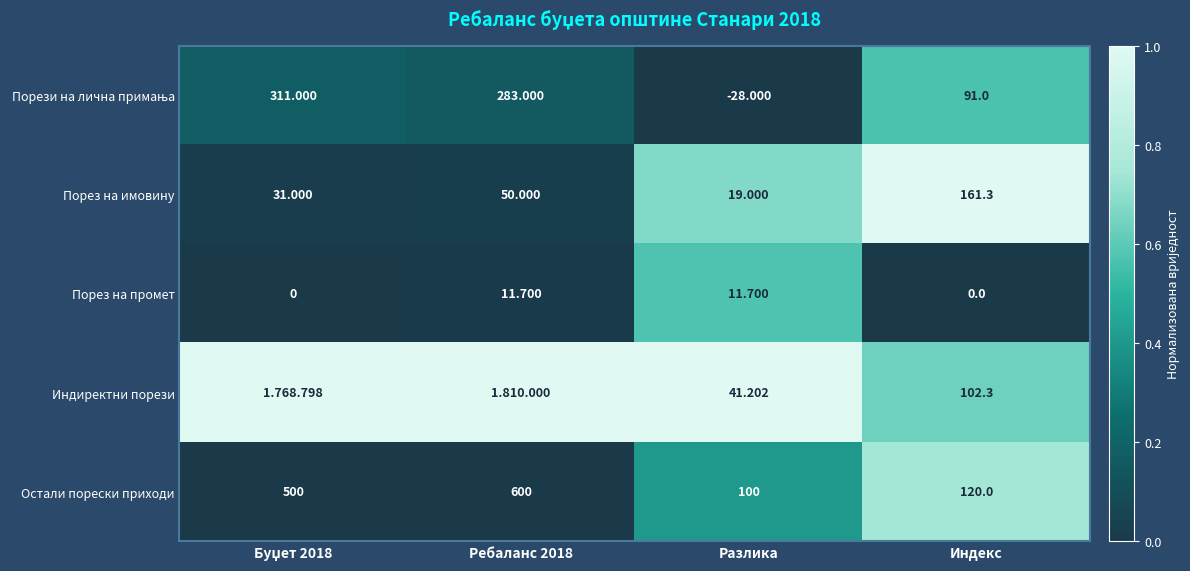

At which label does Остали порески приходи reach its minimum?

Разлика